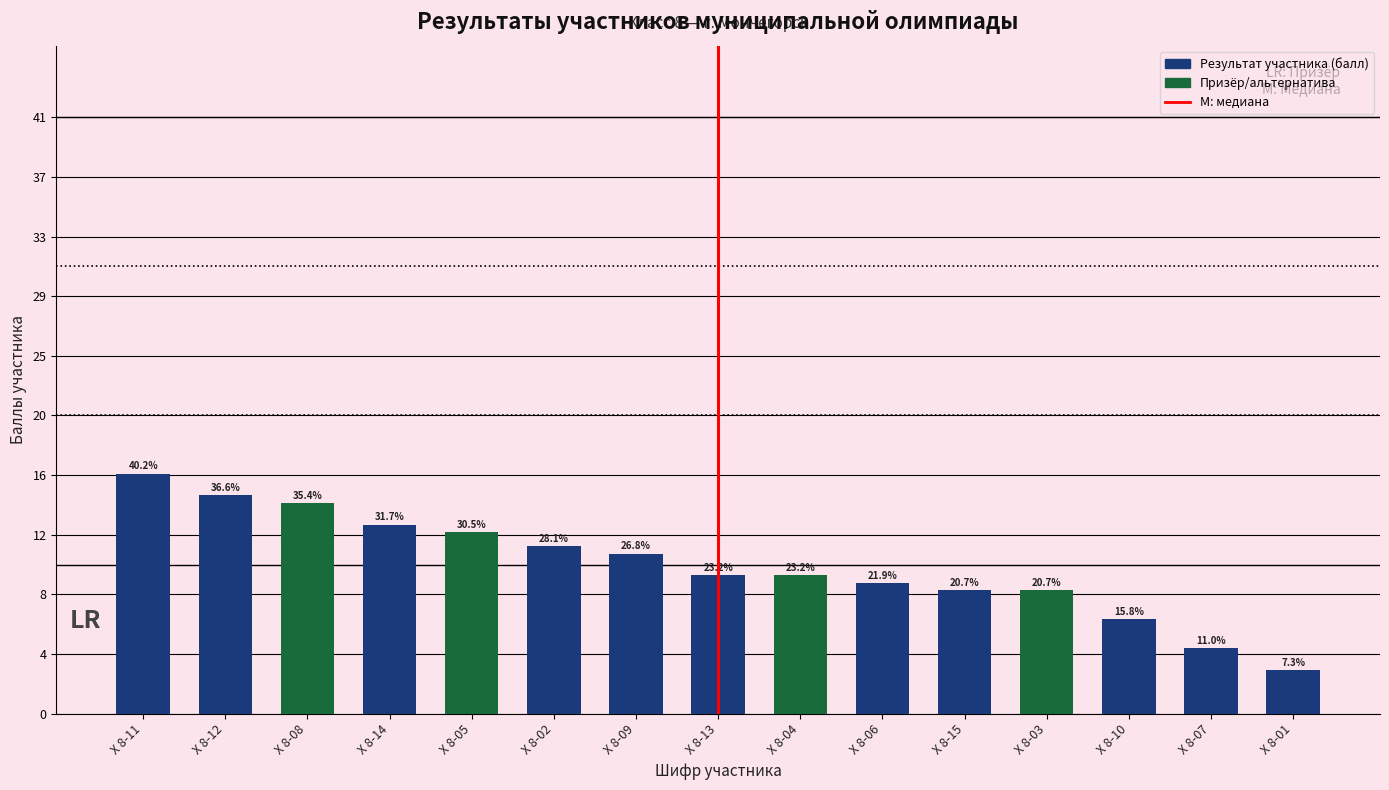

Reading left to right, what are all the values shown in this chart?

16.5	15.0	14.5	13.0	12.5	11.5	11.0	9.5	9.5	9.0	8.5	8.5	6.5	4.5	3.0